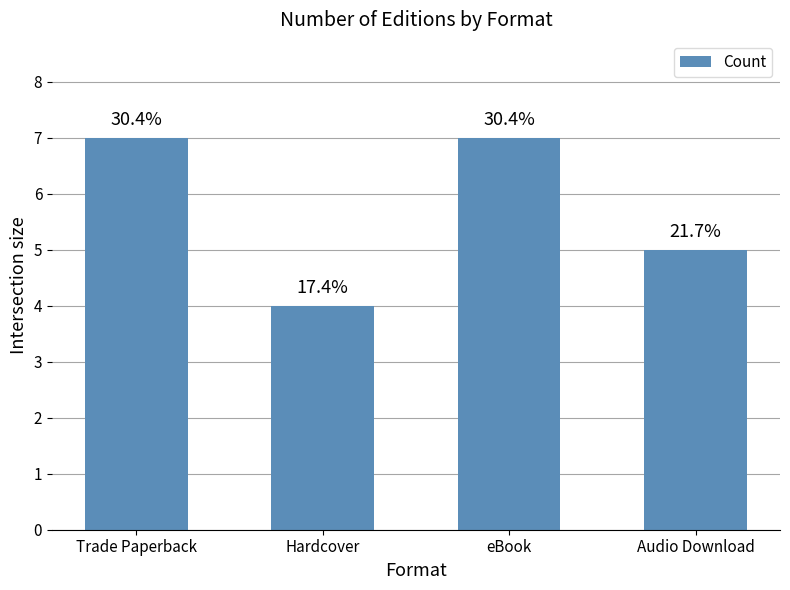

How many bars are there in total?

4